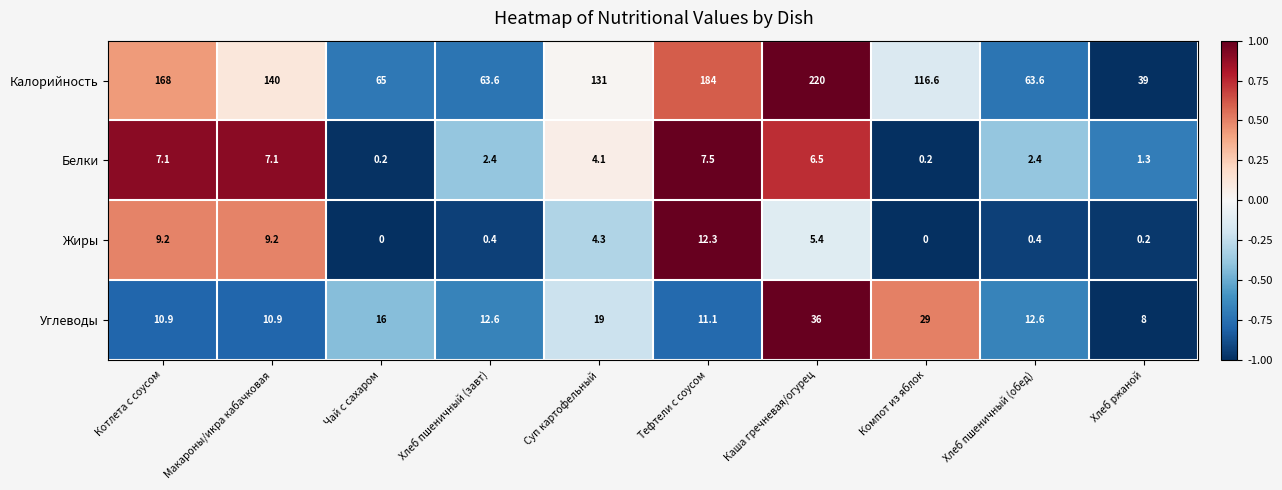

What is the maximum value shown in the chart?

220.0